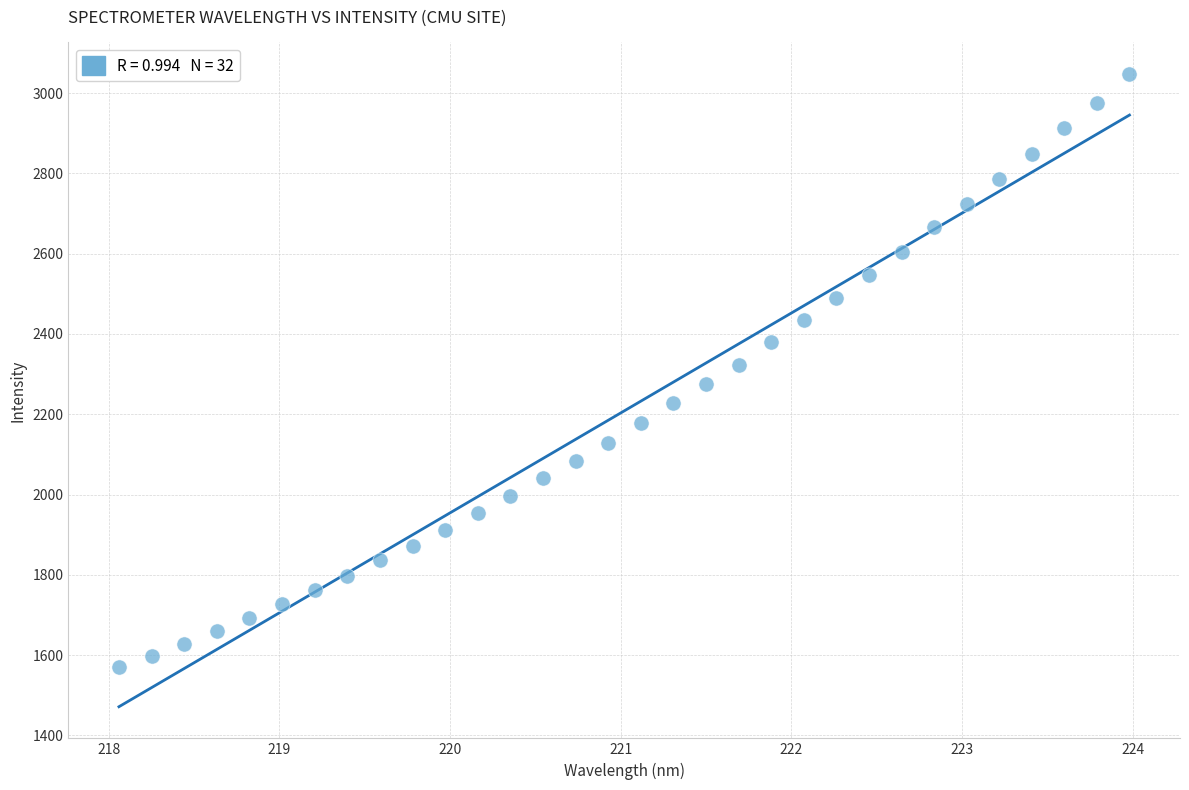

What is the range of X values (max minus min)?

5.9